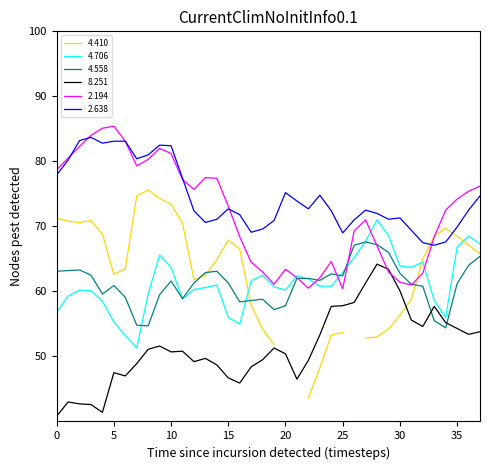

Which series has the largest total across all categories?

2.638